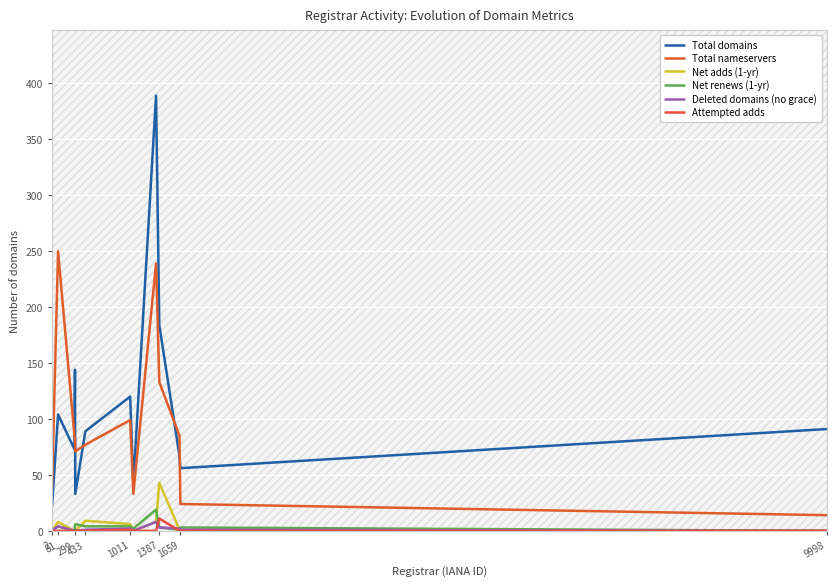

Which series has the largest total across all categories?

Total domains